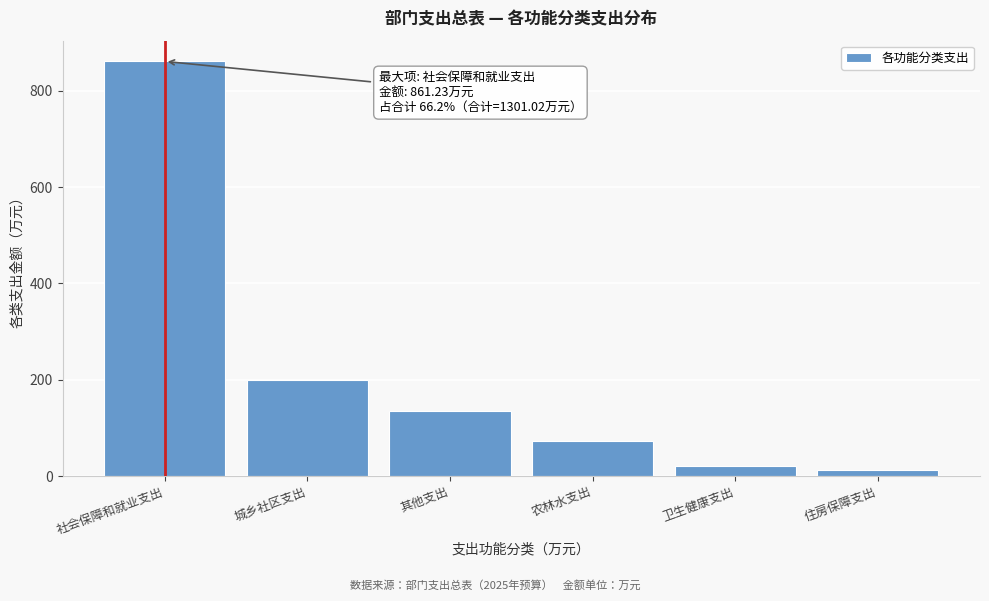

Reading left to right, extract all data points from this chart.

861.2	200.0	134.8	73.1	19.9	12.0